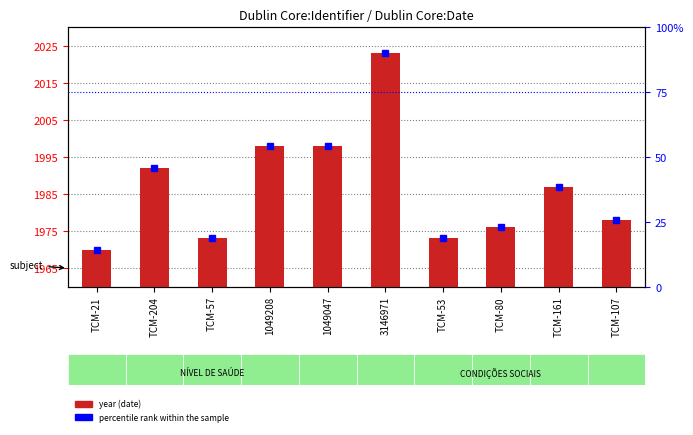

Which series changed the most between 1049208 and TCM-80?

percentile rank within the sample